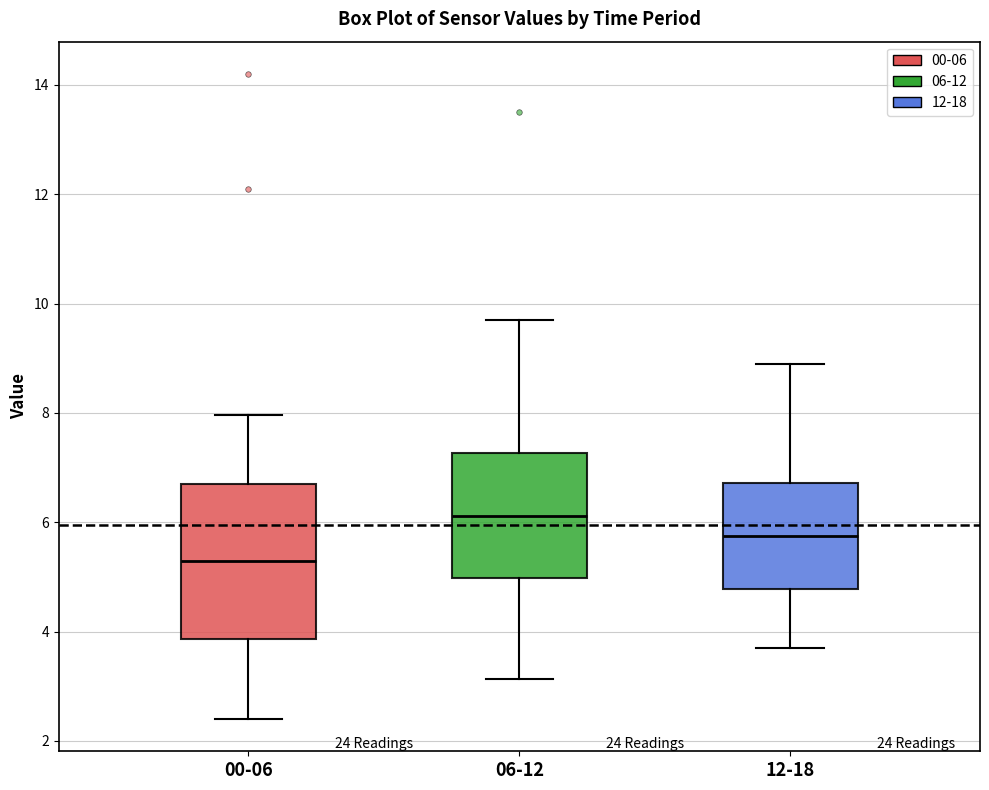

Which box has the highest median line?

06-12